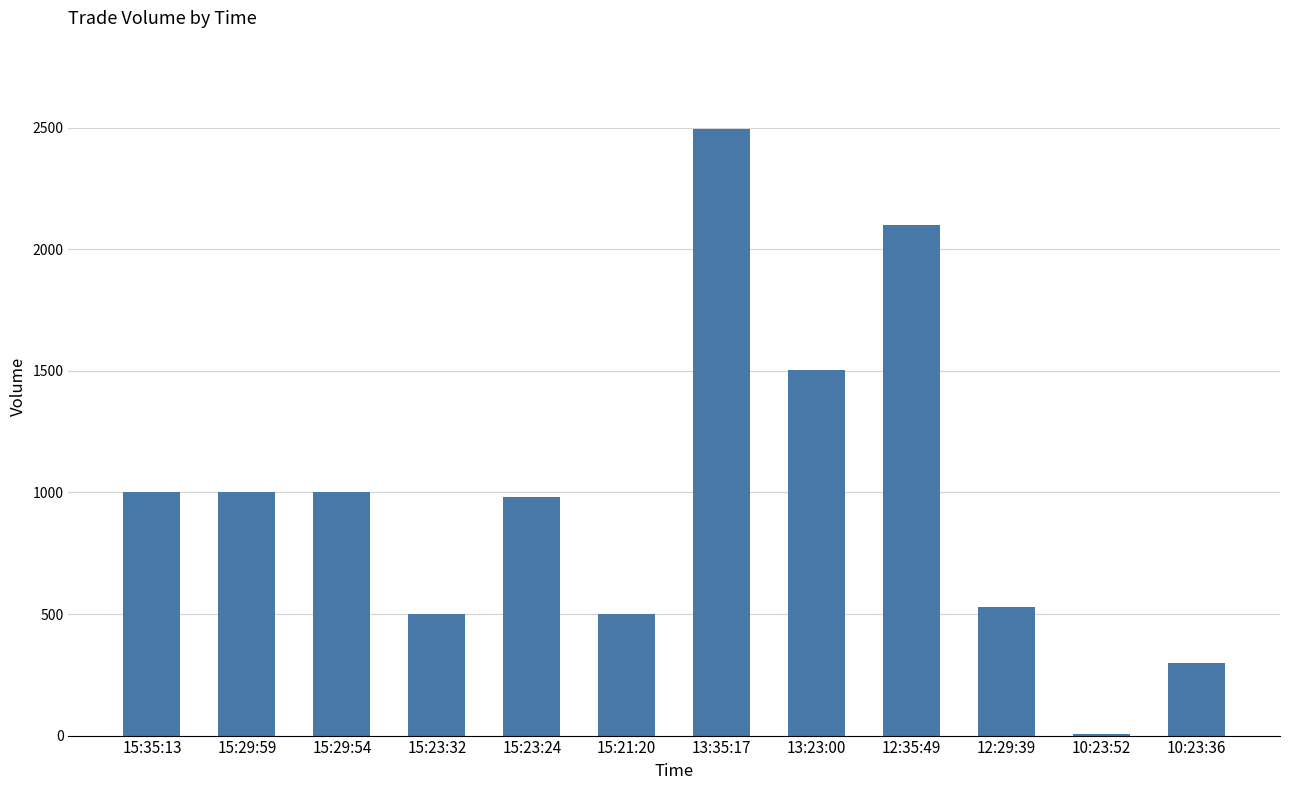

Is it true that the value at 15:35:13 is 1000?

True